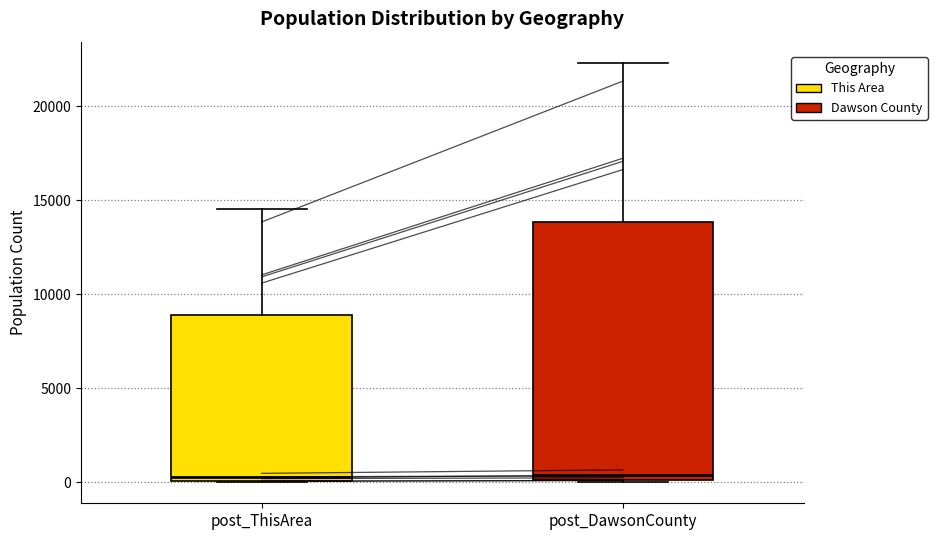

Comparing the boxes themselves (not the whiskers), which one is the tallest?

post_DawsonCounty